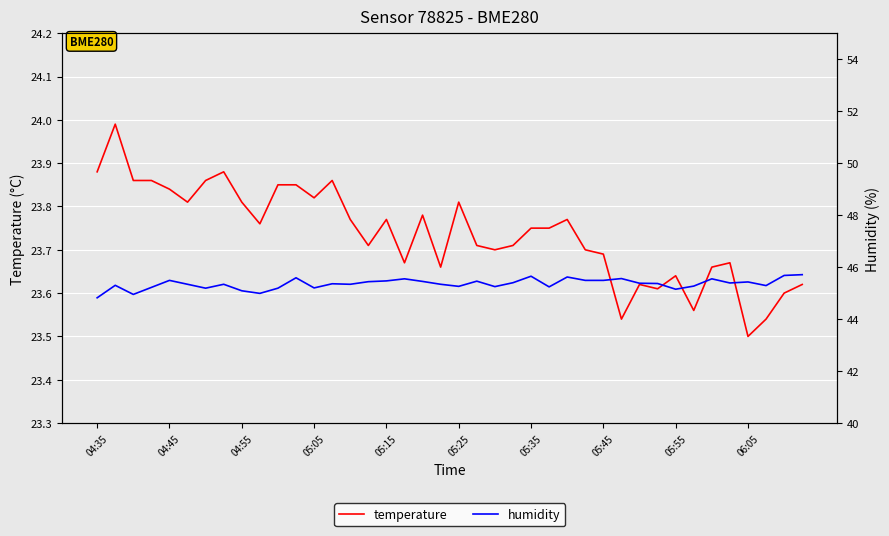

What is the value of the temperature point at the 4th from the left?

23.9